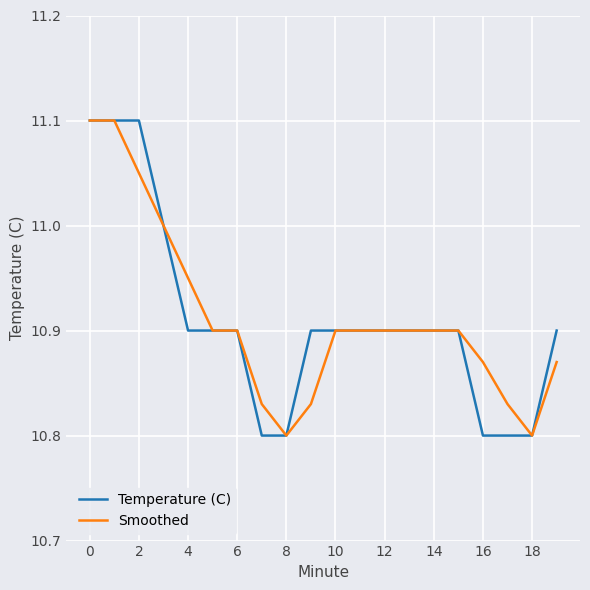

How many lines are shown in the chart?

2